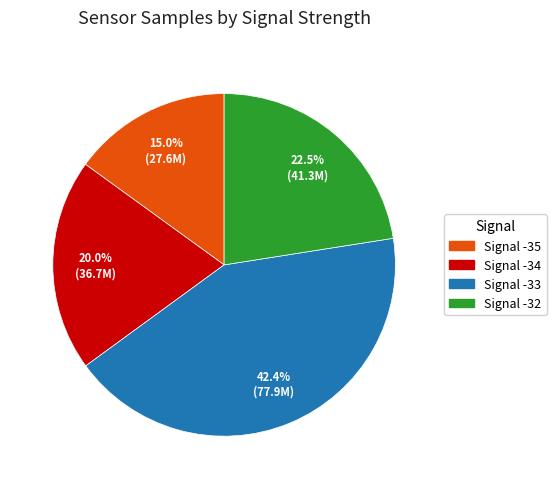

Is there any slice that represents more than half of the pie?

No